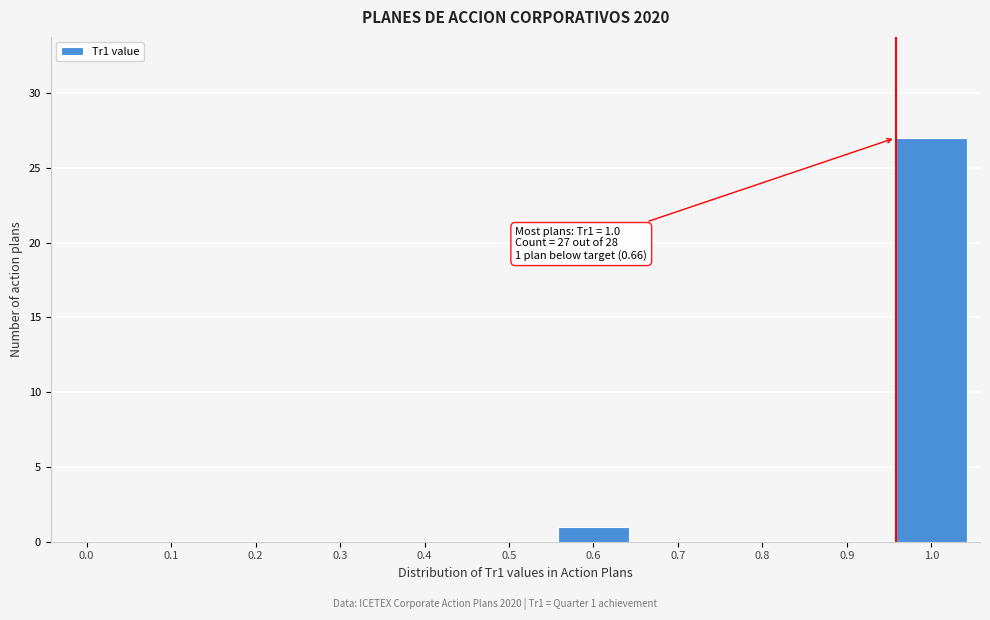

Reading left to right, extract all data points from this chart.

0.0=0	0.1=0	0.2=0	0.3=0	0.4=0	0.5=0	0.6=1	0.7=0	0.8=0	0.9=0	1.0=27